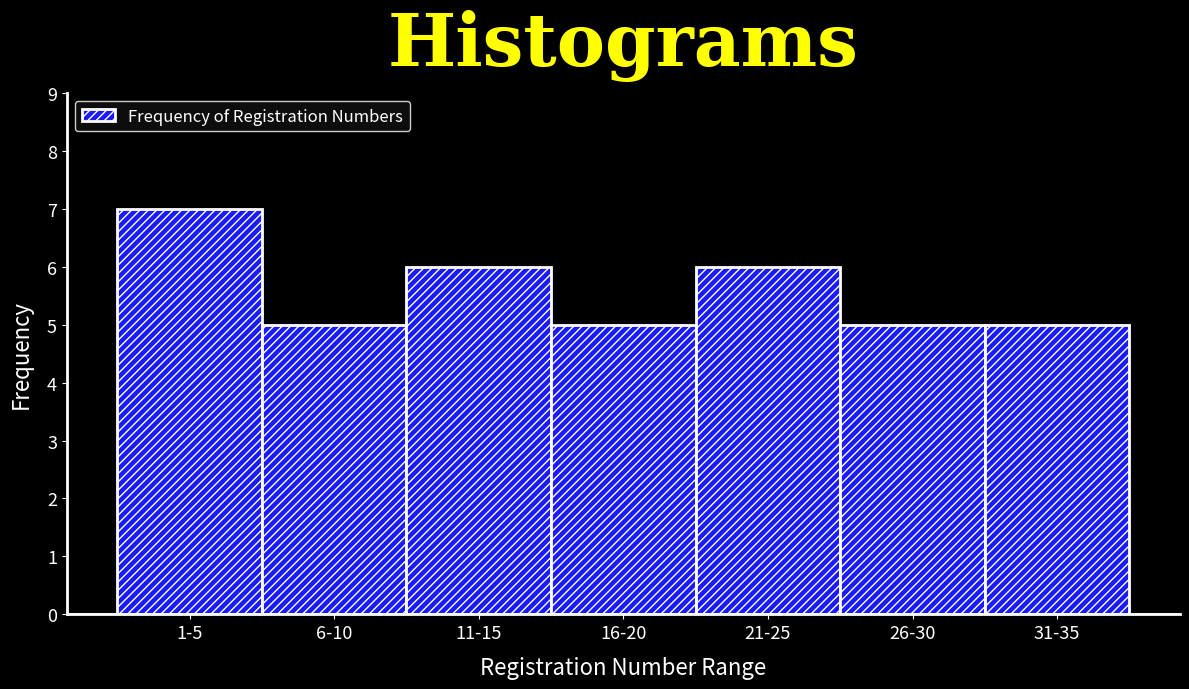

Reading right to left, what are all the values shown in this chart?

31-35=5	26-30=5	21-25=6	16-20=5	11-15=6	6-10=5	1-5=7